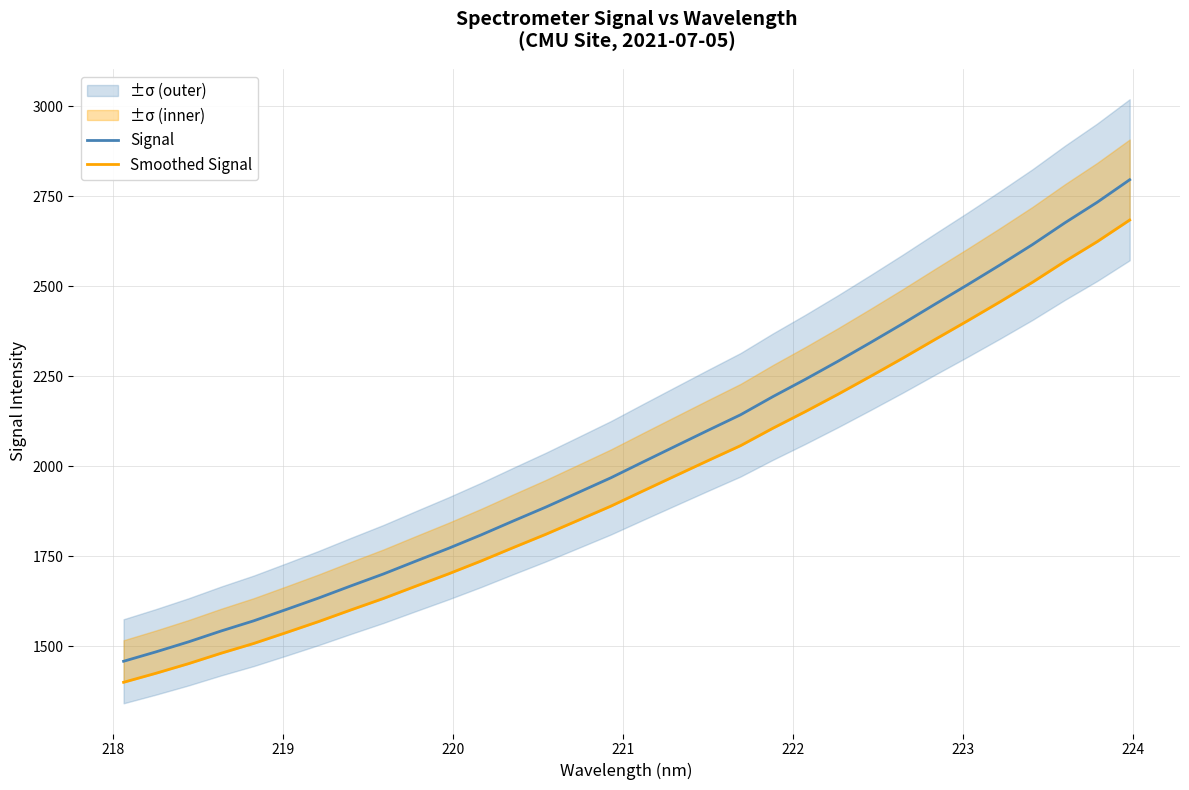

What is the greatest value displayed?

2796.2